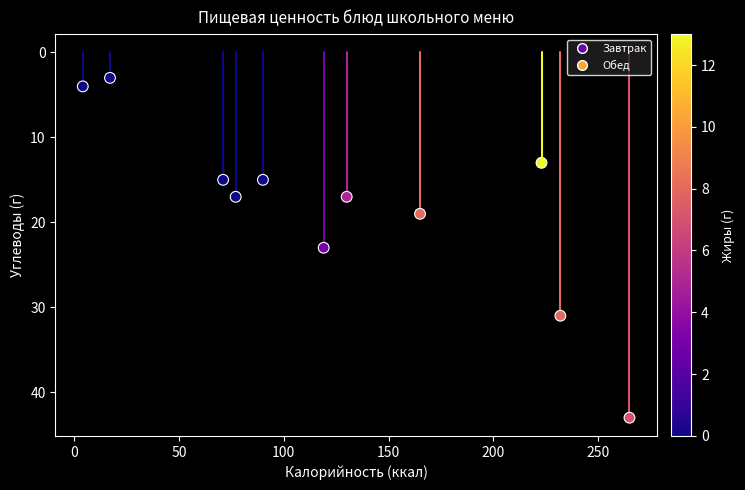

What is the range of X values (max minus min)?

261